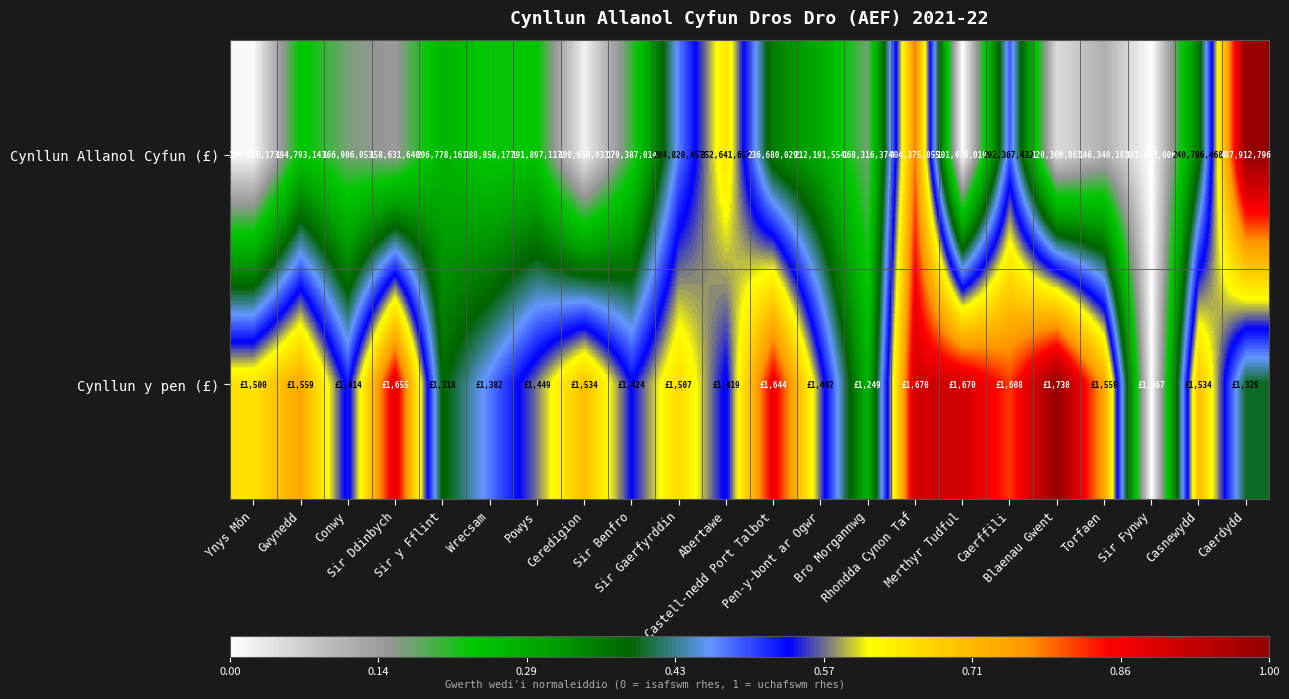

How many values in the Cynllun Allanol Cyfun (£) series are below 191897117?

11